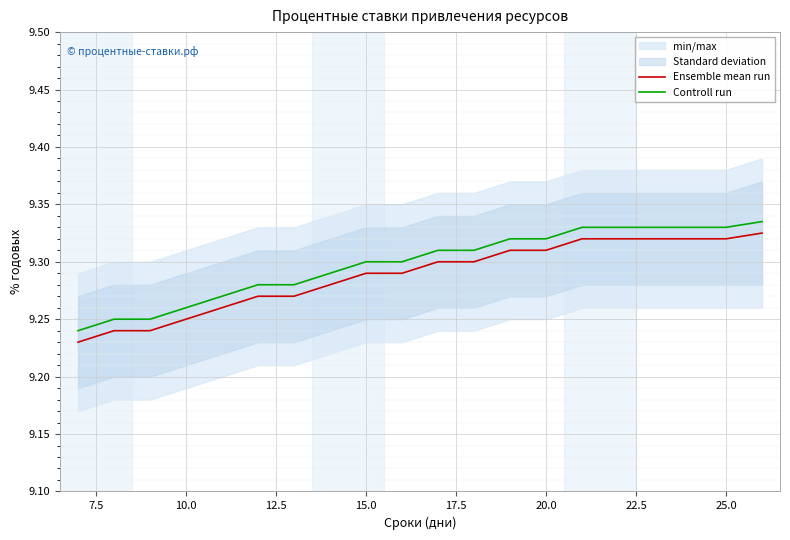

True or false: Ensemble mean run and Controll run cross at least once.

False